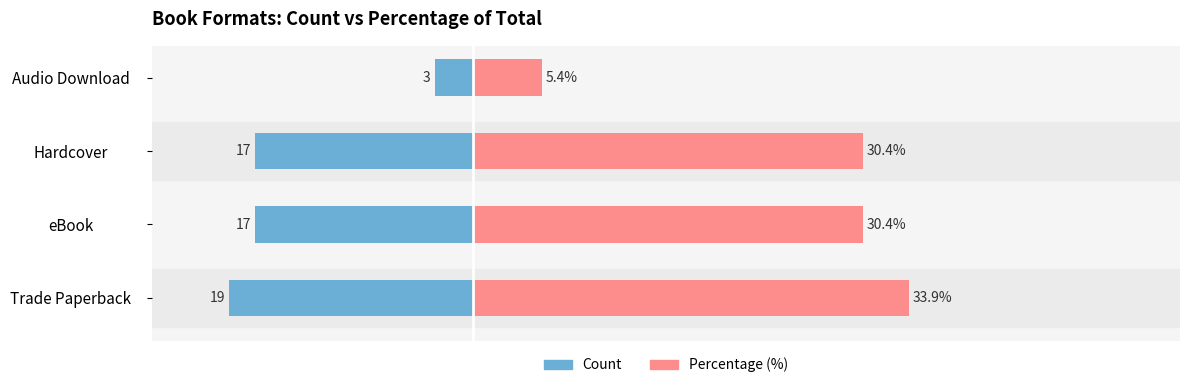

How many series are shown in this chart?

2